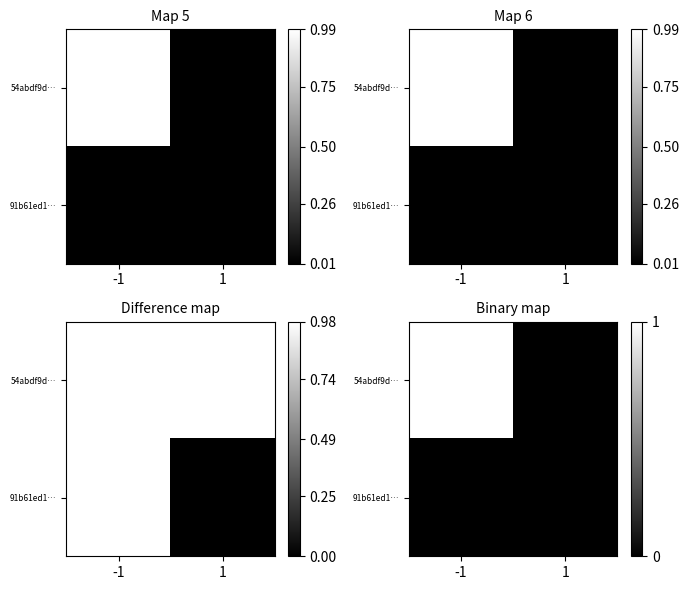

How many values in the 54abdf9d… series are below 1?

1